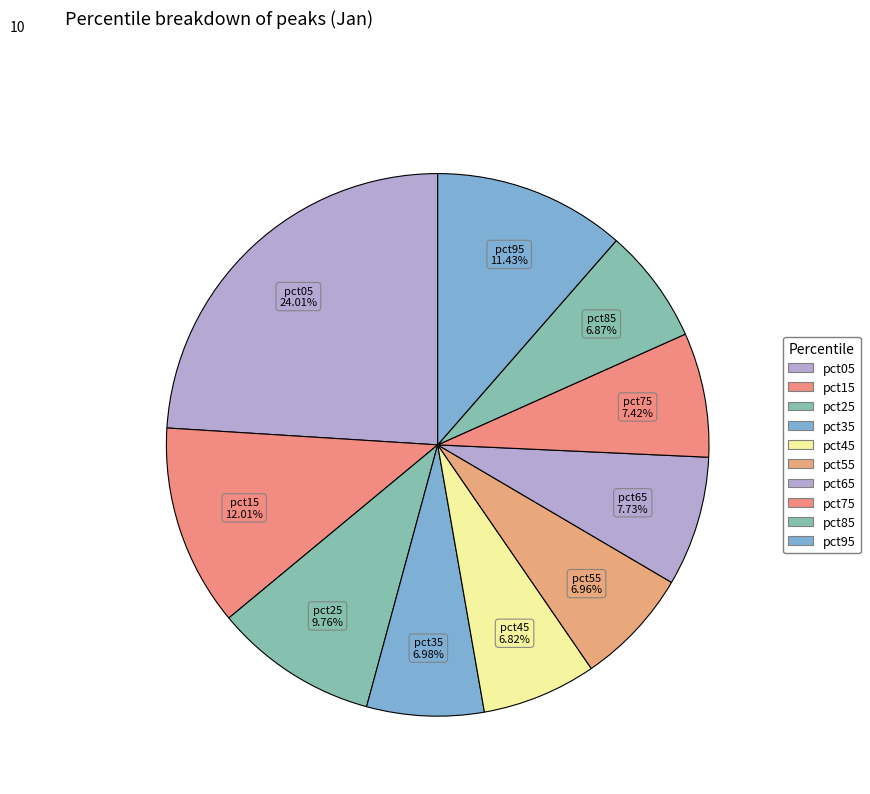

The pct95 slice represents 11% of the pie. True or false?

True